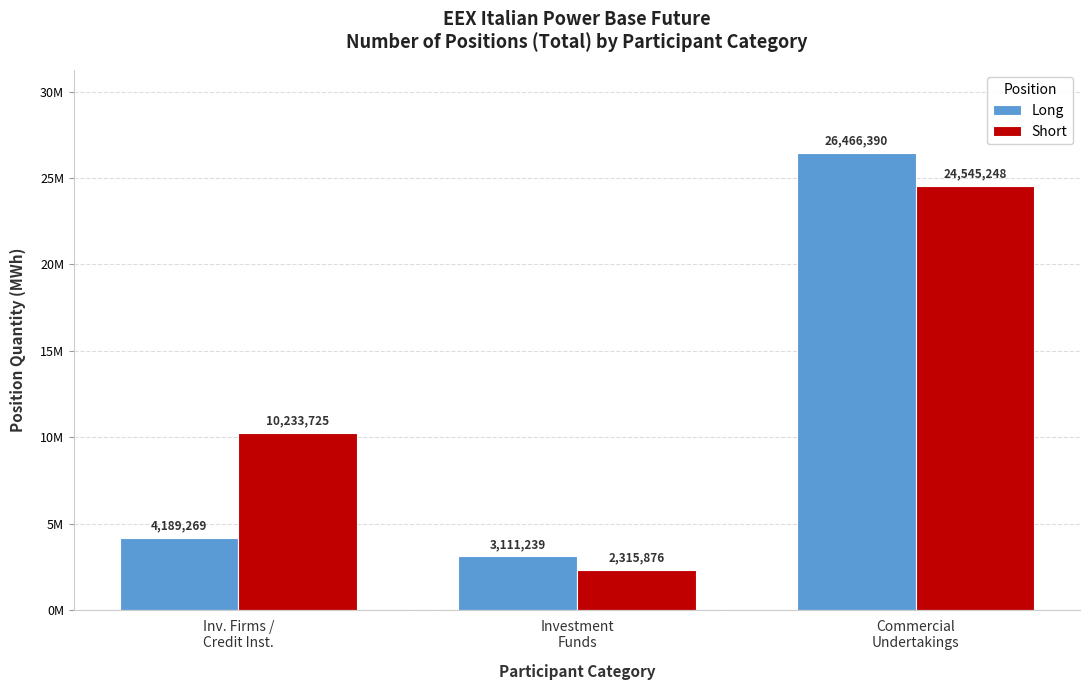

What is the label of the 2nd bar from the right?

Investment
Funds